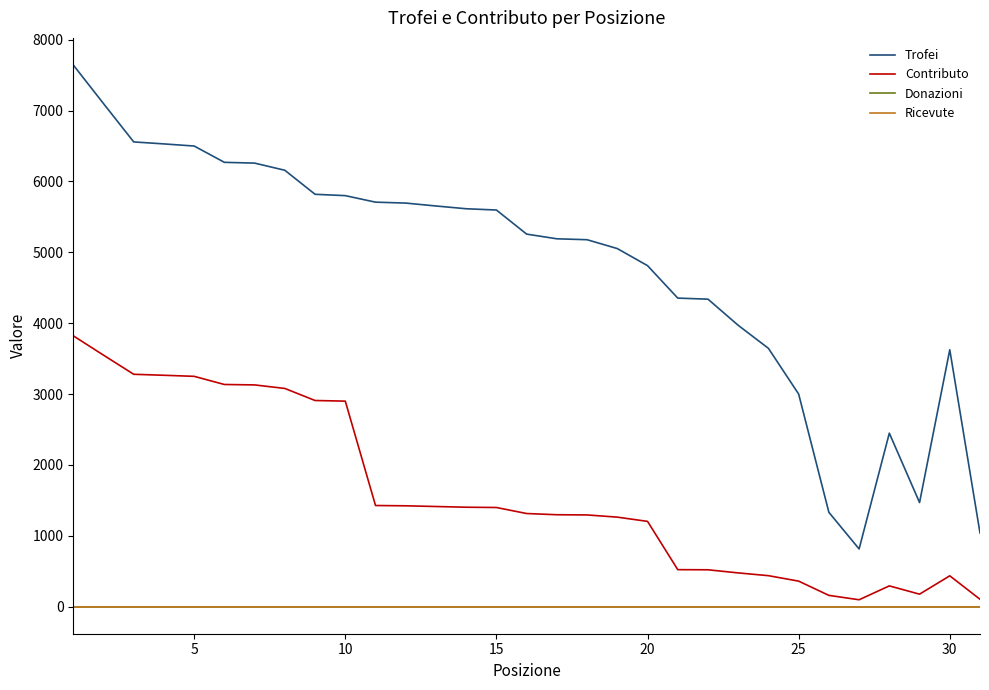

Does the chart display data point markers on the line(s)?

No